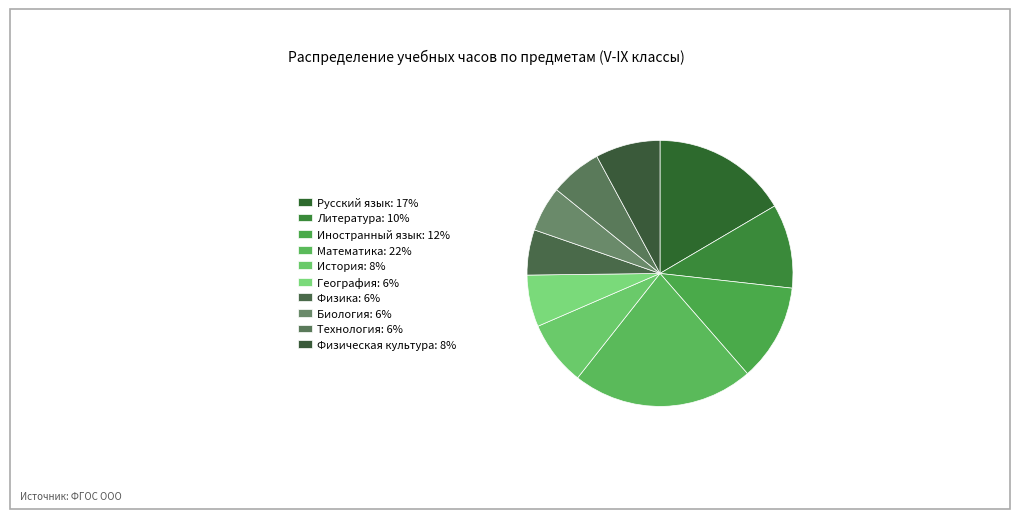

Which category has the smallest portion of the pie?

Физика